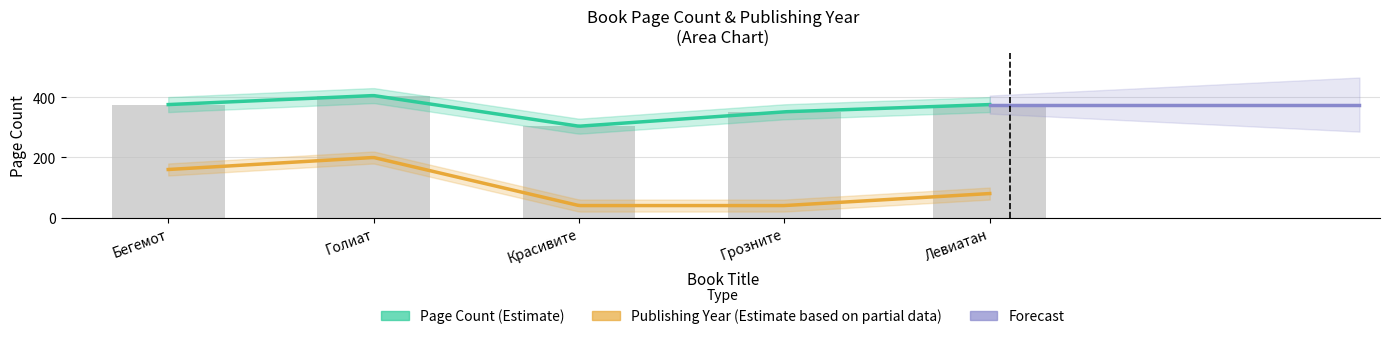

What is the label of the 5th bar from the left?

Левиатан